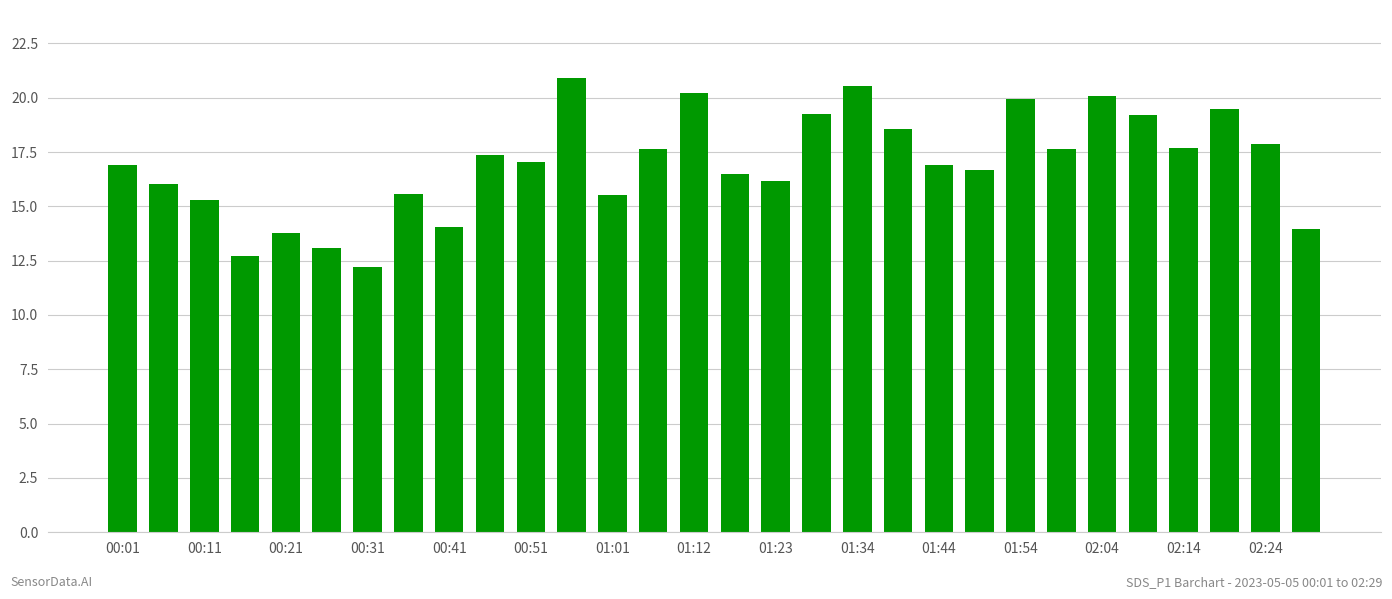

What is the value of the 16th bar from the left?

16.5